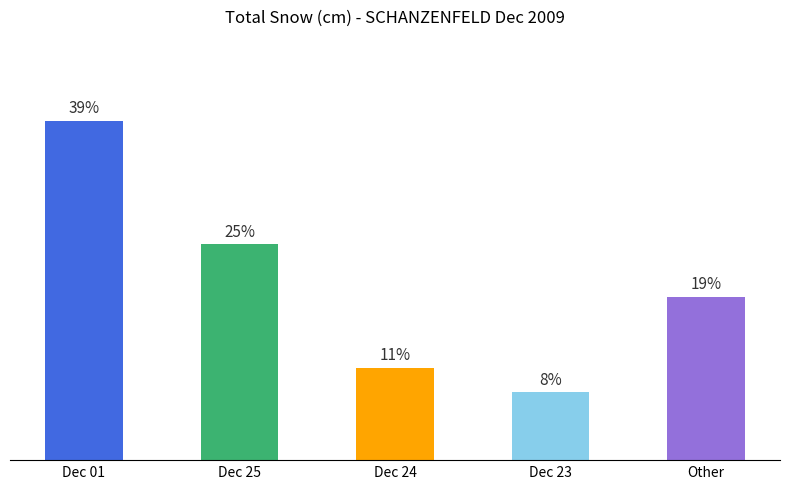

Does the chart contain any negative values?

No